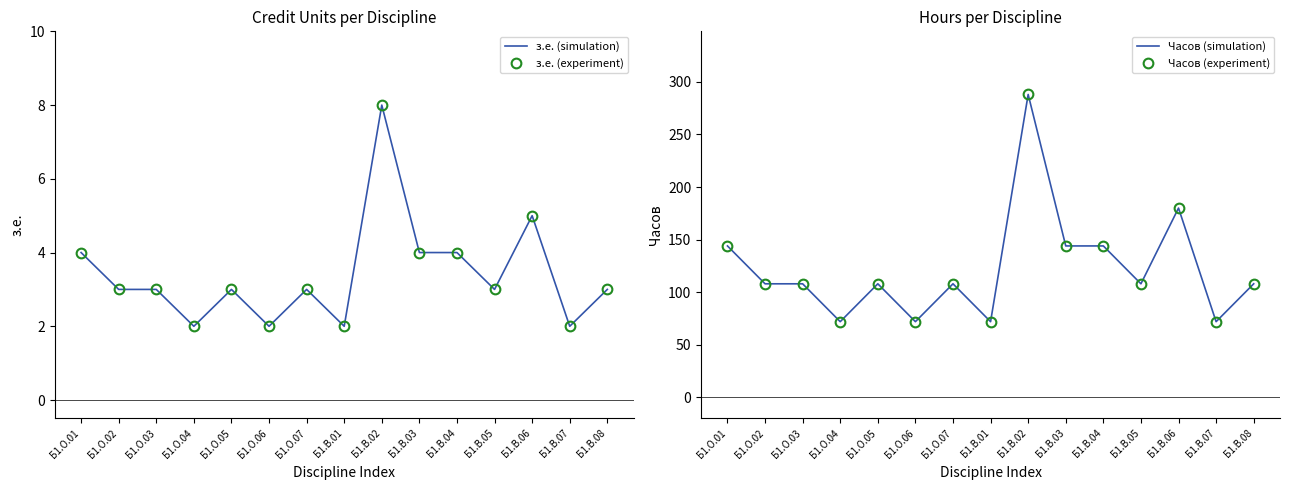

What is the value of the Часов (simulation) point at the 7th from the left?

108